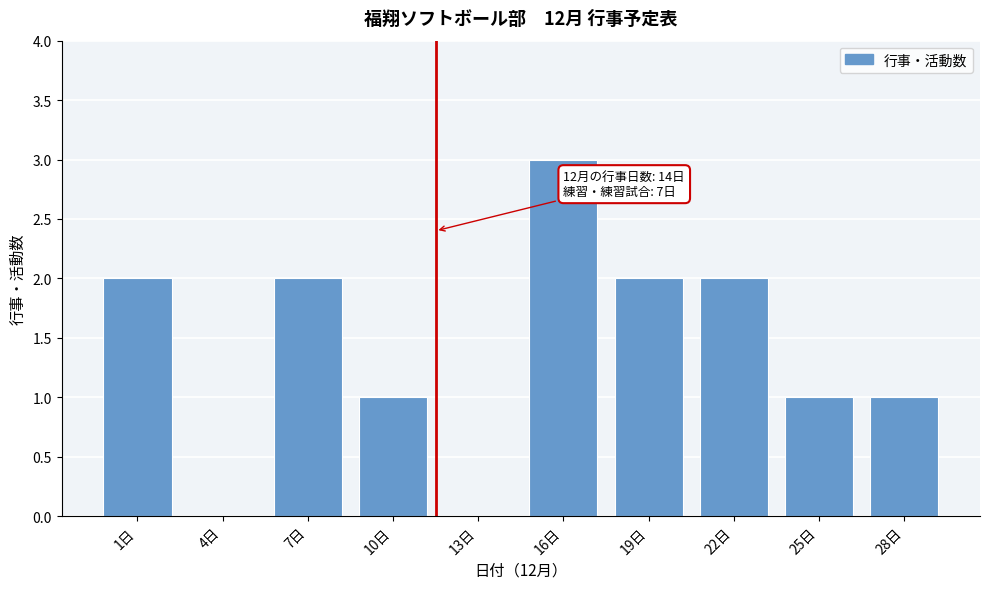

Reading right to left, list all the values displayed in this chart.

28日=1	25日=1	22日=2	19日=2	16日=3	13日=0	10日=1	7日=2	4日=0	1日=2